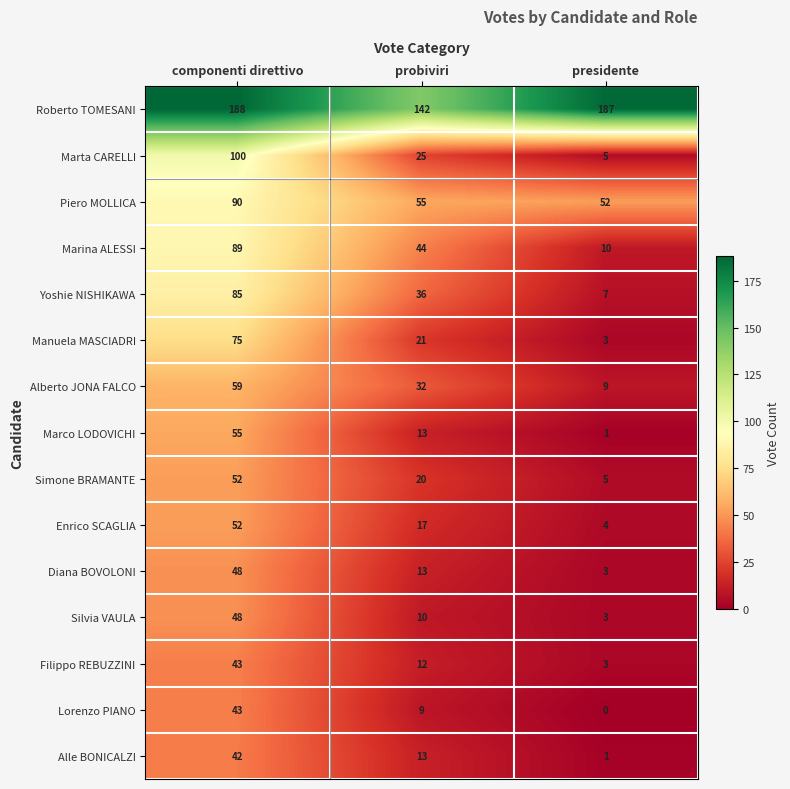

How many categories are shown in the chart?

3